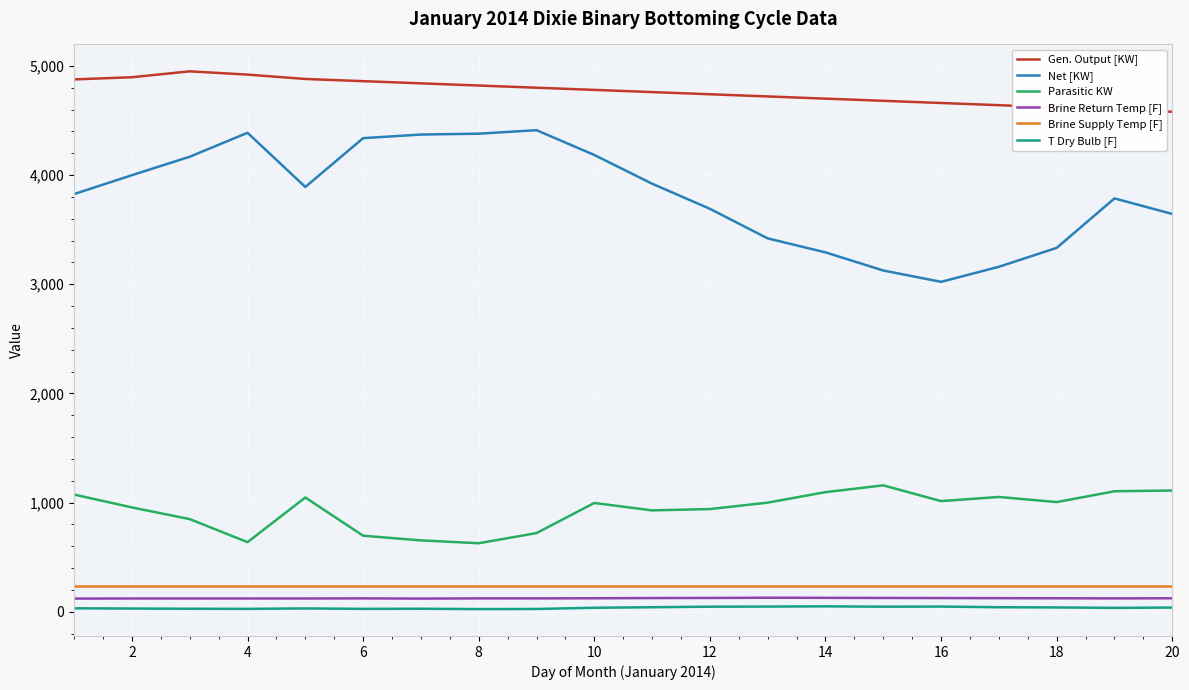

What is the maximum value shown in the chart?

4950